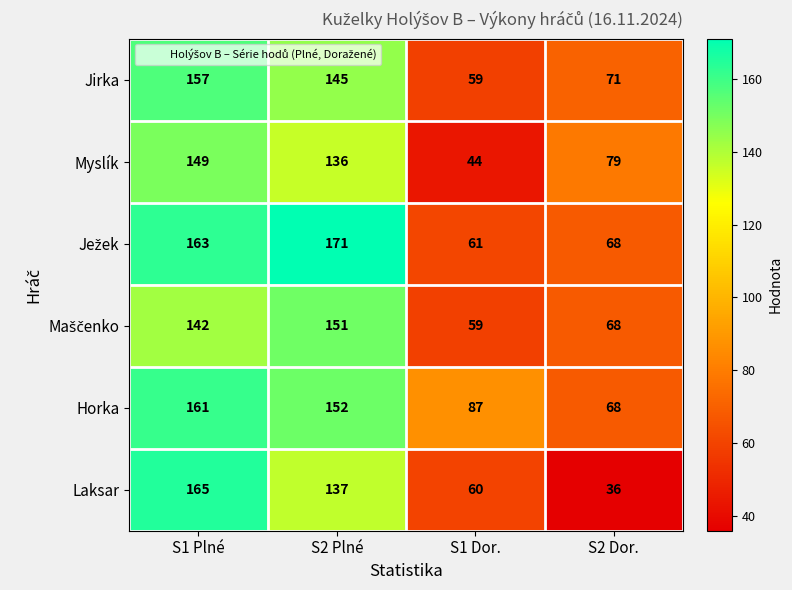

What is the average value of the Jirka series?

108